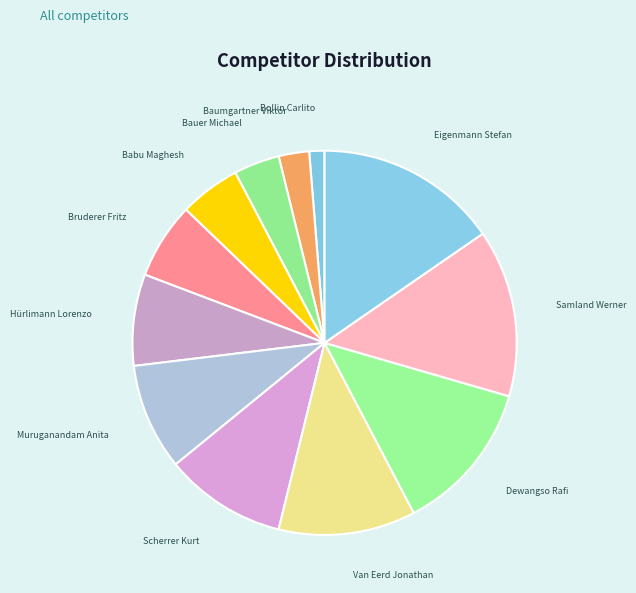

To the nearest percent, what is the difference between the largest and smallest slice percentages?

14%